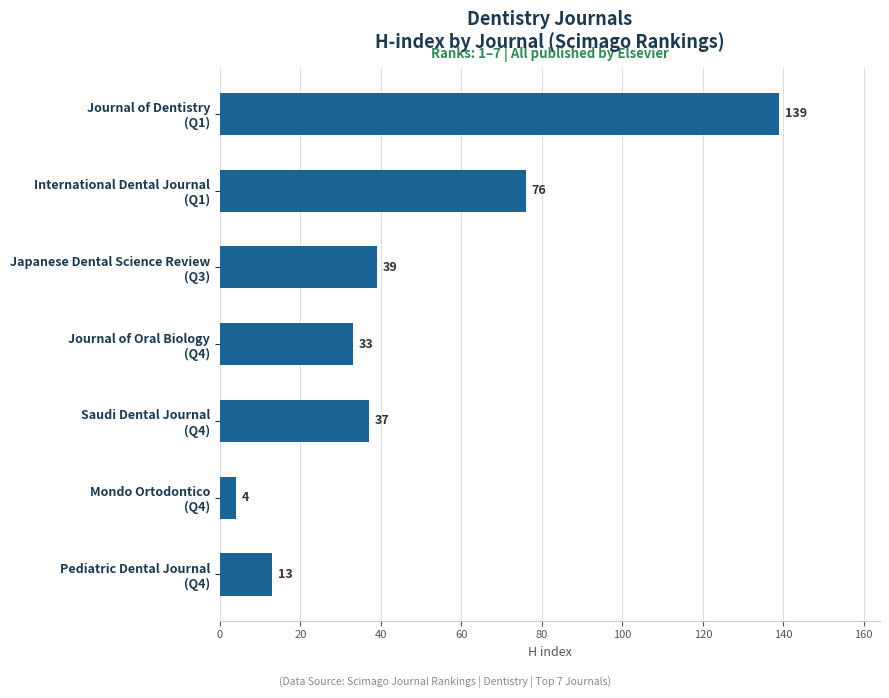

What is the difference between the maximum and minimum values?

135